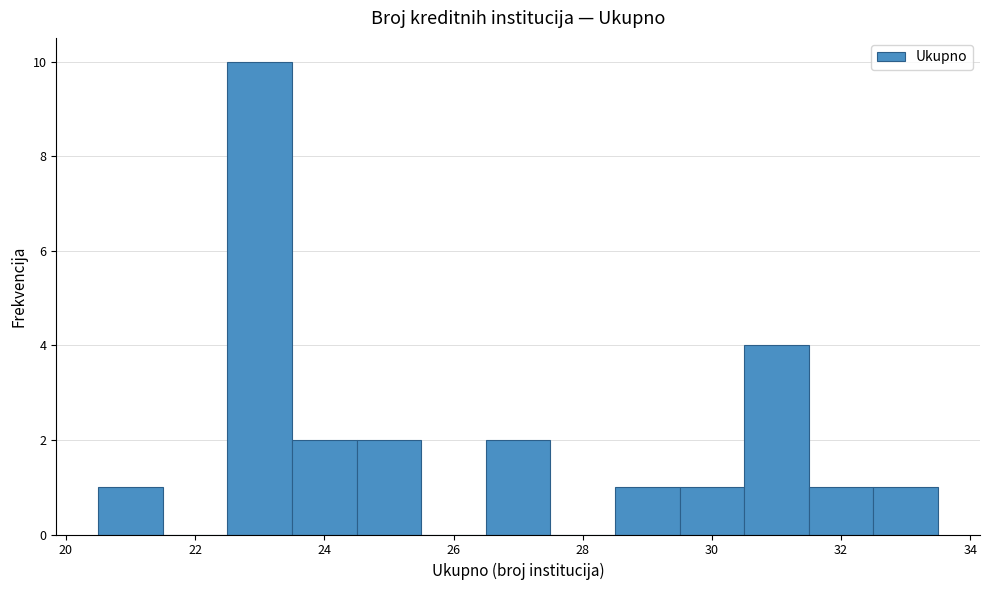

Reading left to right, list every bar in this chart as the range it spans on the x-axis followed by its height. Neither the bar edges nor the heights are printed on the chart, so give them approximately, as read against the axes.

20.5 to 21.5: 1
21.5 to 22.5: 0
22.5 to 23.5: 10
23.5 to 24.5: 2
24.5 to 25.5: 2
25.5 to 26.5: 0
26.5 to 27.5: 2
27.5 to 28.5: 0
28.5 to 29.5: 1
29.5 to 30.5: 1
30.5 to 31.5: 4
31.5 to 32.5: 1
32.5 to 33.5: 1